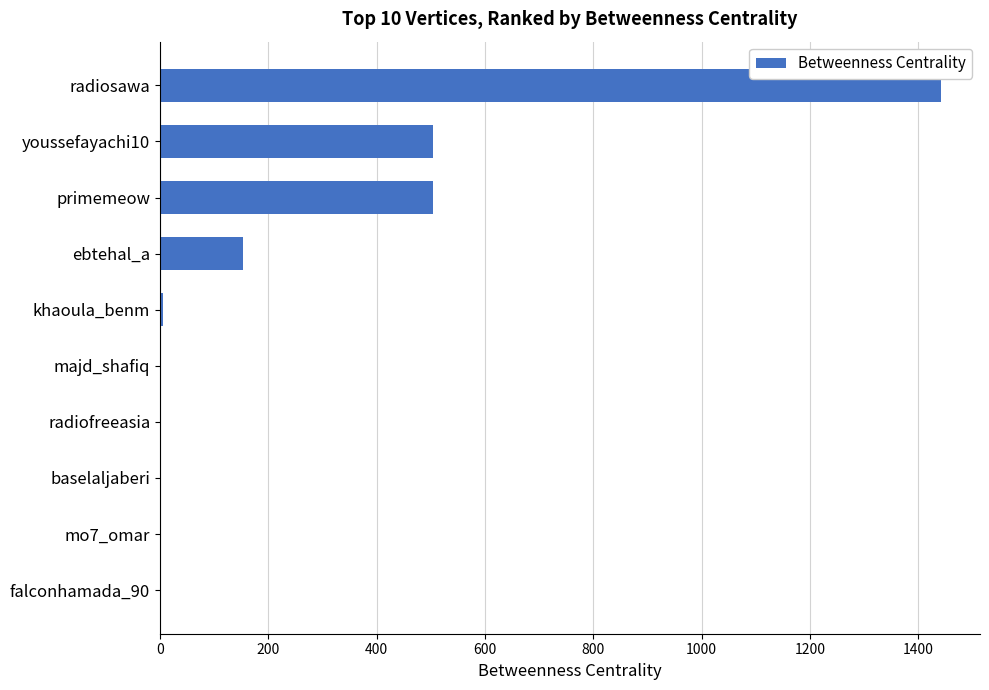

Between youssefayachi10 and baselaljaberi, which is larger?

youssefayachi10